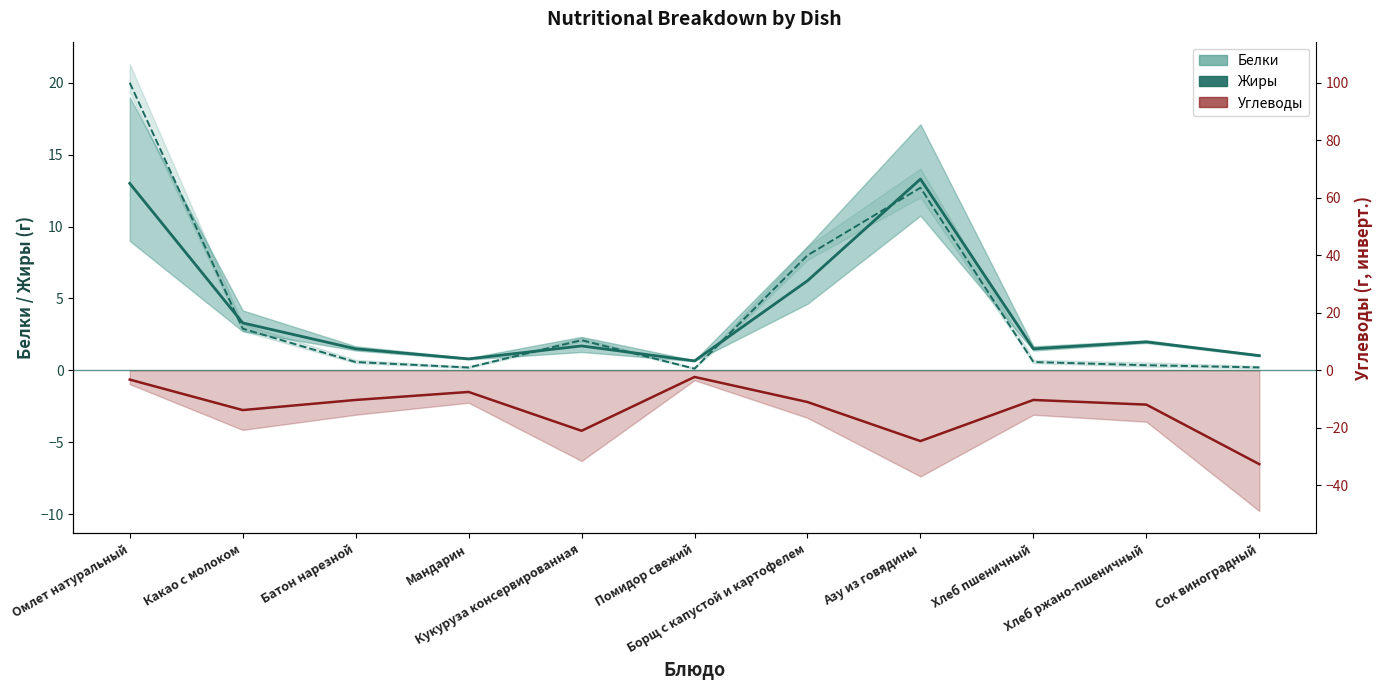

What is the label of the 5th point from the left?

Кукуруза консервированная